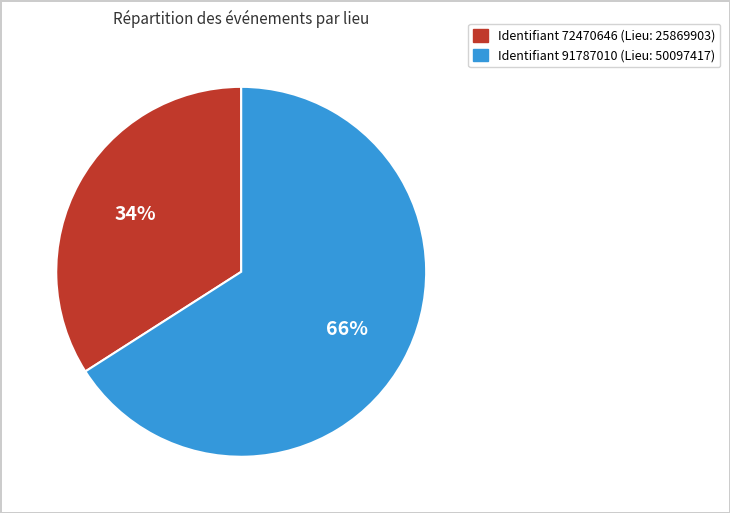

Is there any slice that represents more than half of the pie?

Yes